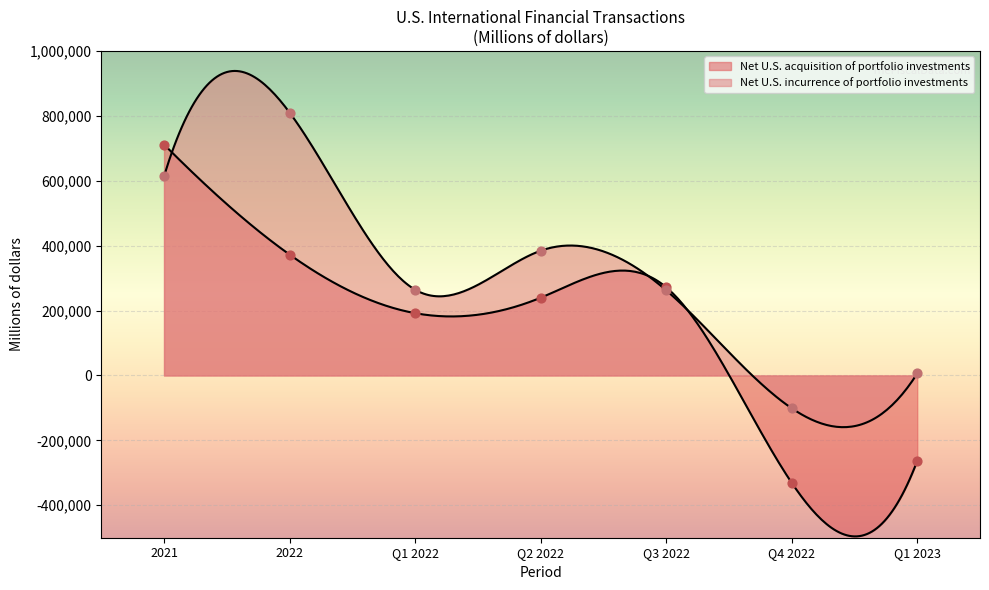

At how many categories does at least one series exceed 707027?

2